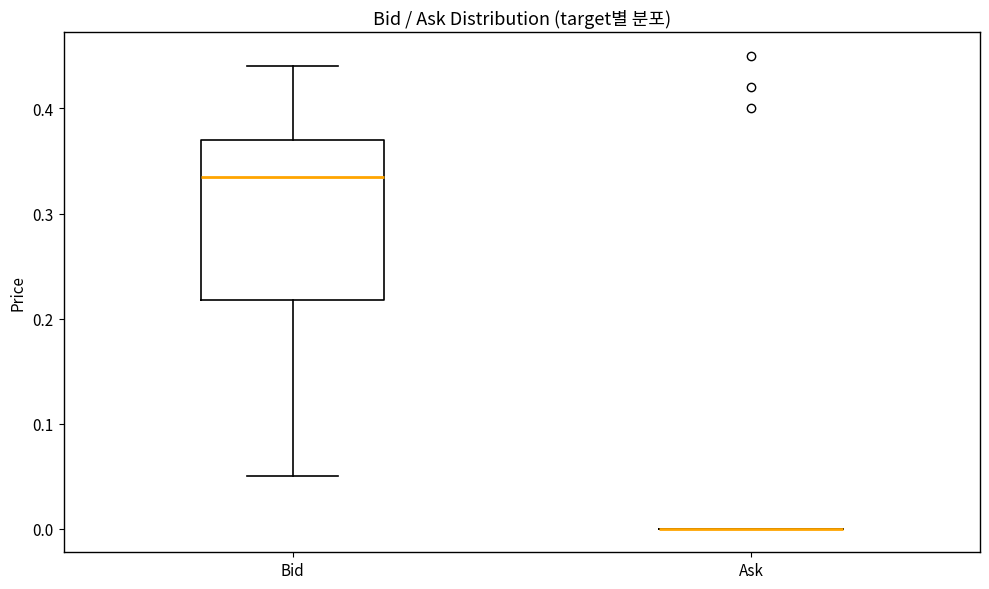

Which box is the tallest, from its lower edge to its upper edge?

Bid